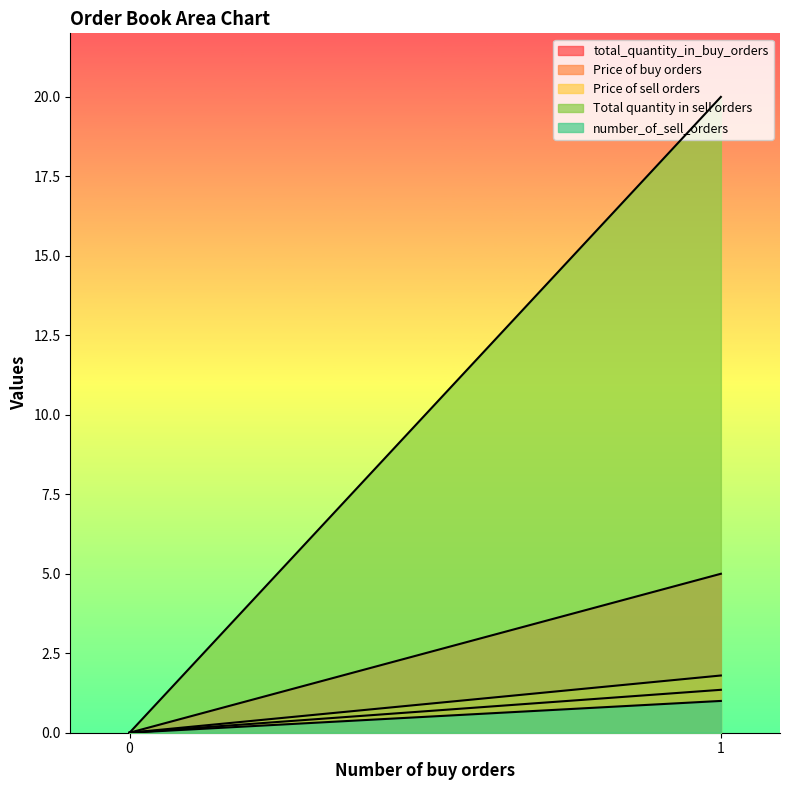

The value of Total quantity in sell orders at 0 is 0.0. True or false?

True